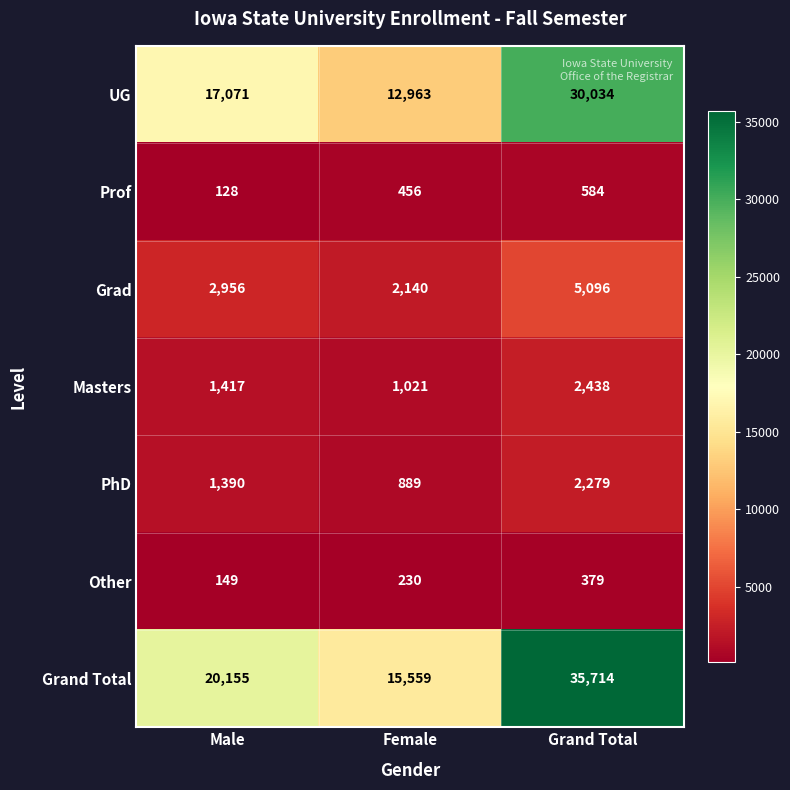

At how many categories does at least one series exceed 11593?

3